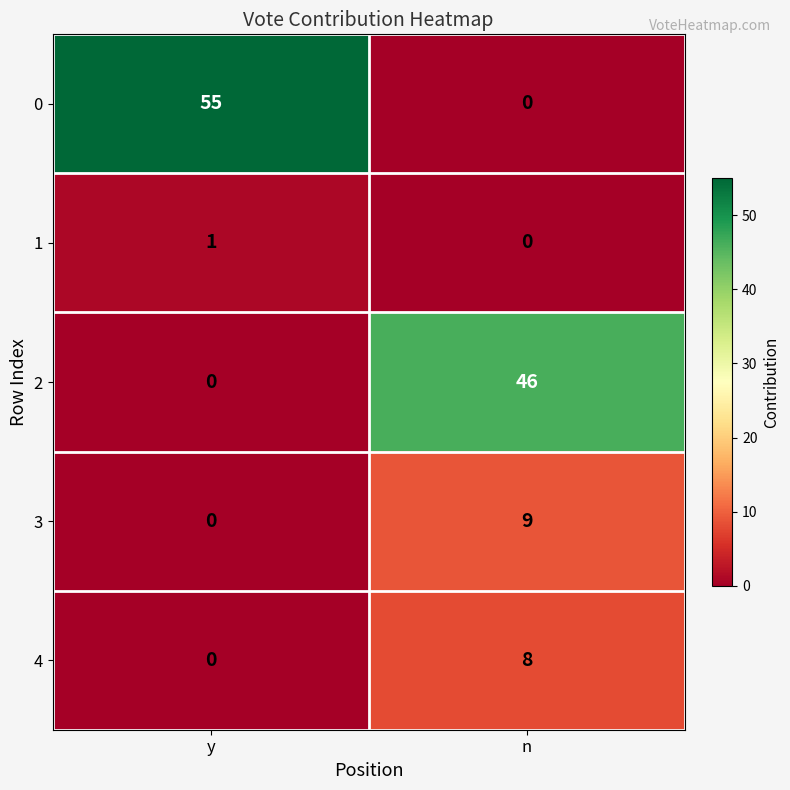

How many distinct data groups are displayed?

5